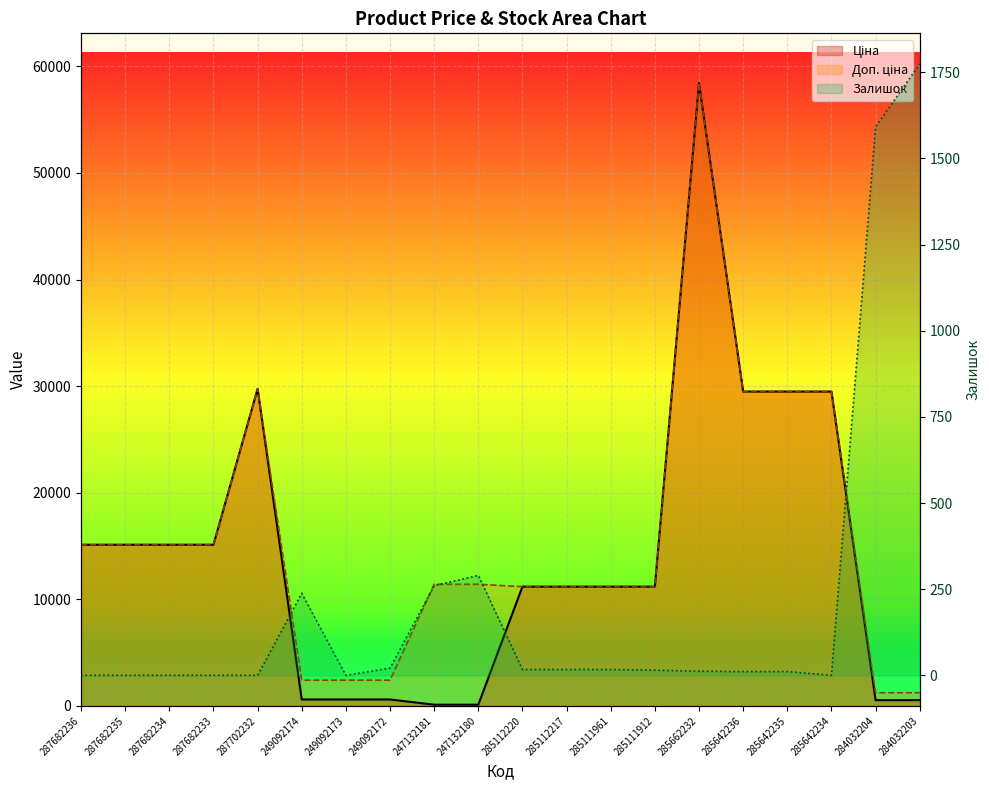

How many interior local peaks does the Ціна series have?

2